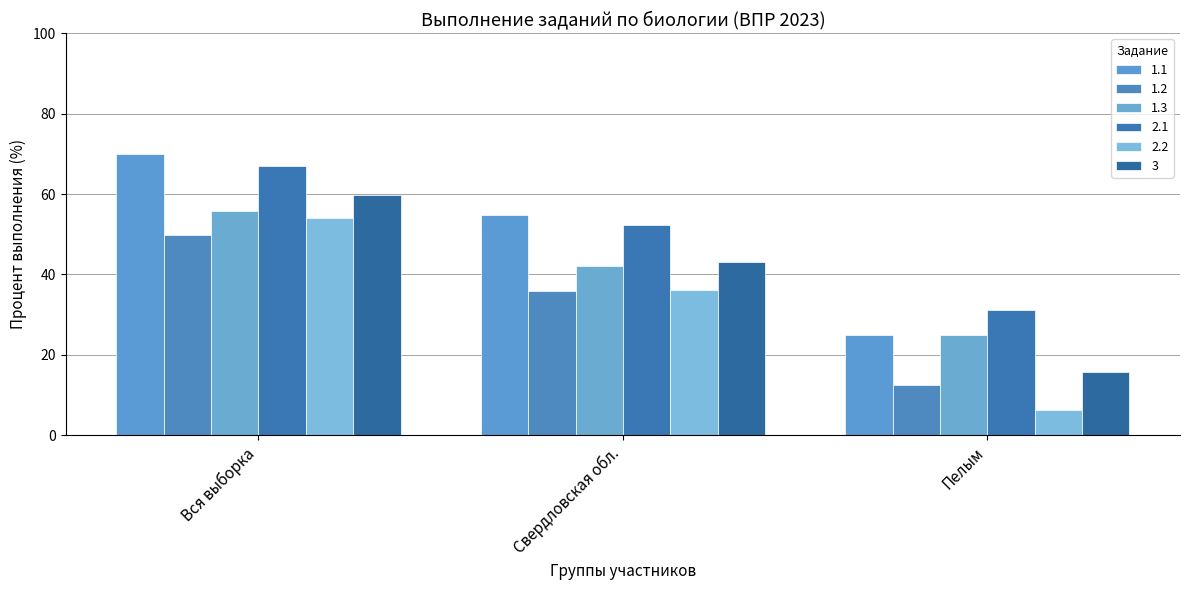

Reading right to left, extract all data points from this chart.

1.1: 25.0	54.7	69.9
1.2: 12.5	35.8	49.9
1.3: 25.0	42.1	55.9
2.1: 31.2	52.3	66.9
2.2: 6.2	36.2	54.1
3: 15.6	43.2	59.8